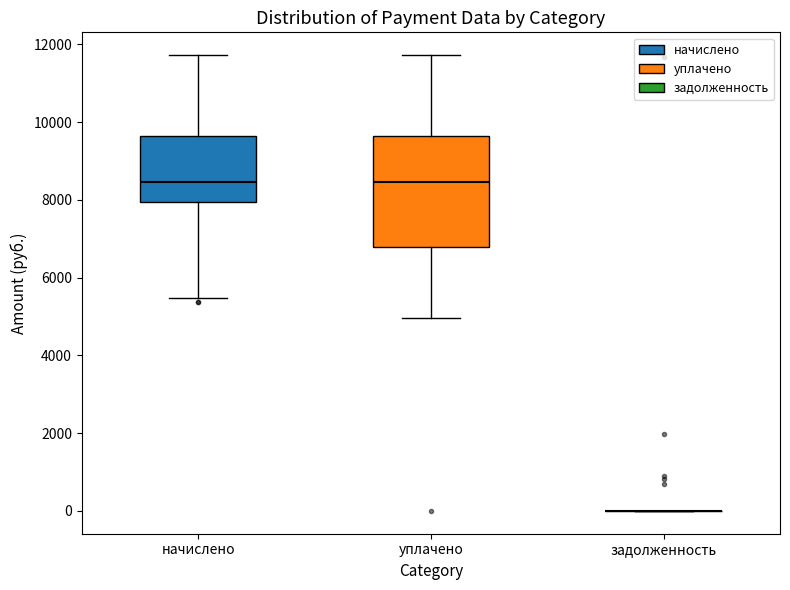

Reading left to right, transcribe this box plot: for each box, give where its median line is, the range the box spans, and where its two whiskers end, as read against the y-axis. The values are not printed on the chart, so give them approximately, as read against the axis.

начислено: median 8400, box 8000 to 9600, whiskers 5400 to 11800
уплачено: median 8400, box 6800 to 9600, whiskers 5000 to 11800
задолженность: box collapsed to a line at 0, whiskers 0 to 0